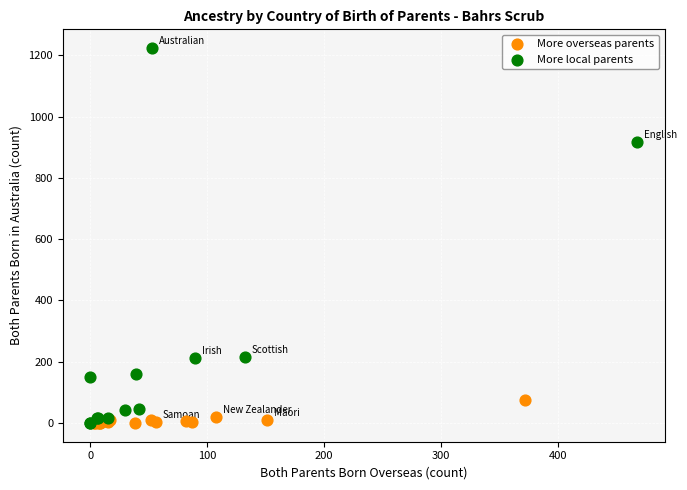

Which series contains the highest Y value?

More local parents